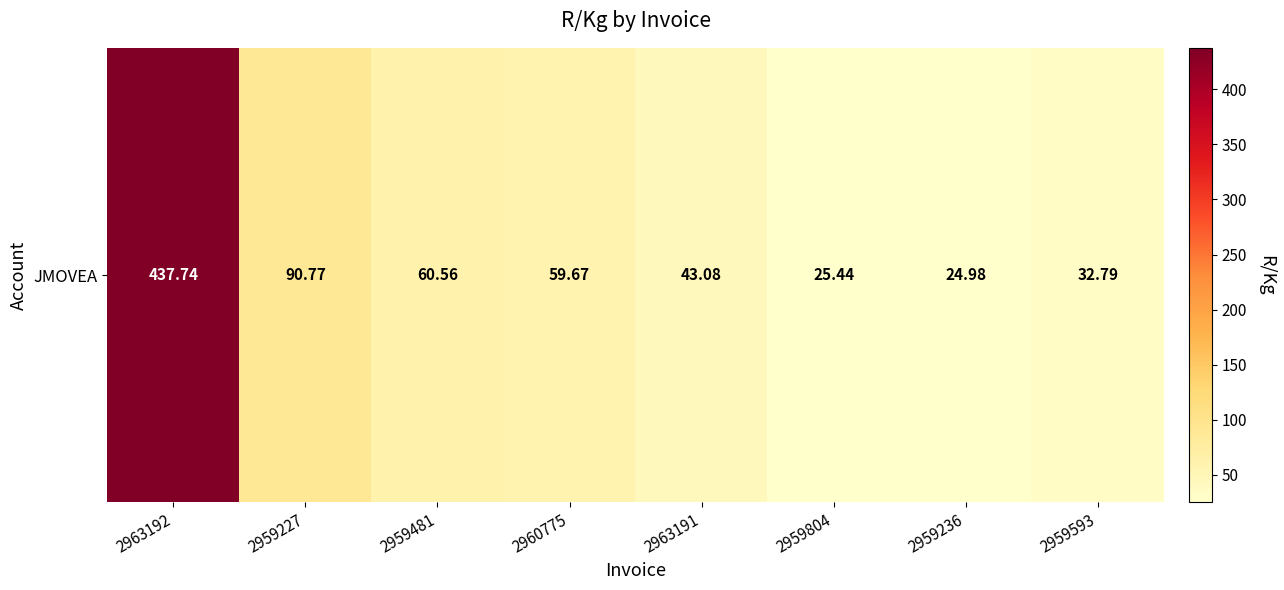

Which has a higher value, 2959804 or 2960775?

2960775